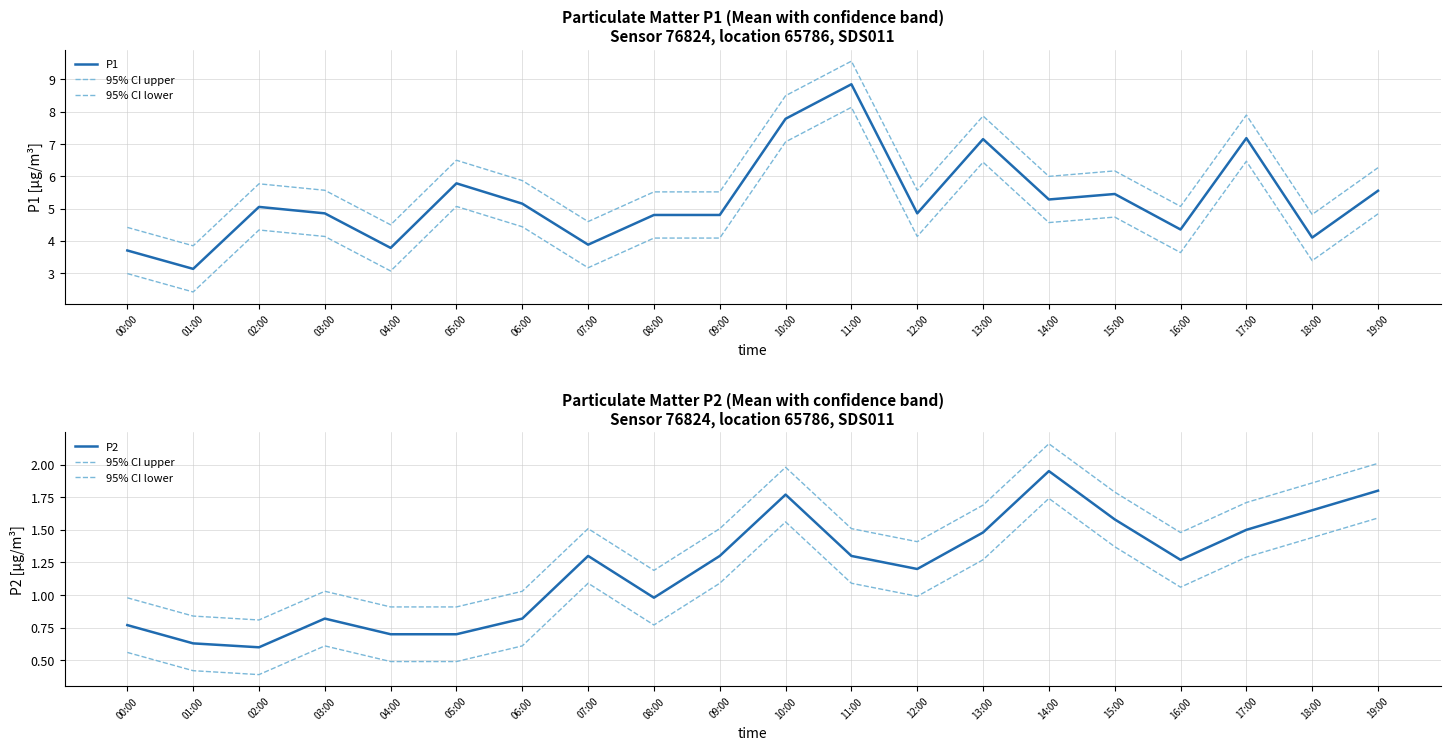

What is the spread (max minus min) of values at 00:00?

3.1